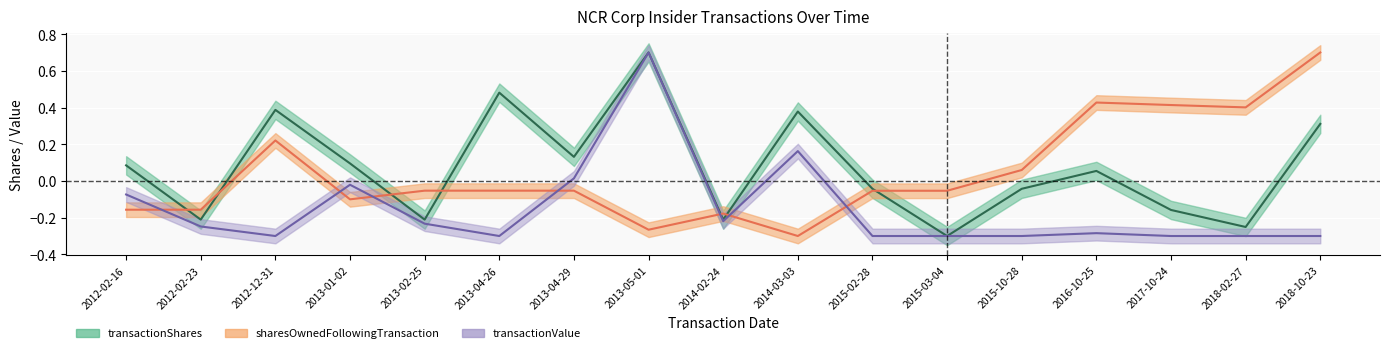

Which series has the largest range (max minus min)?

transactionShares